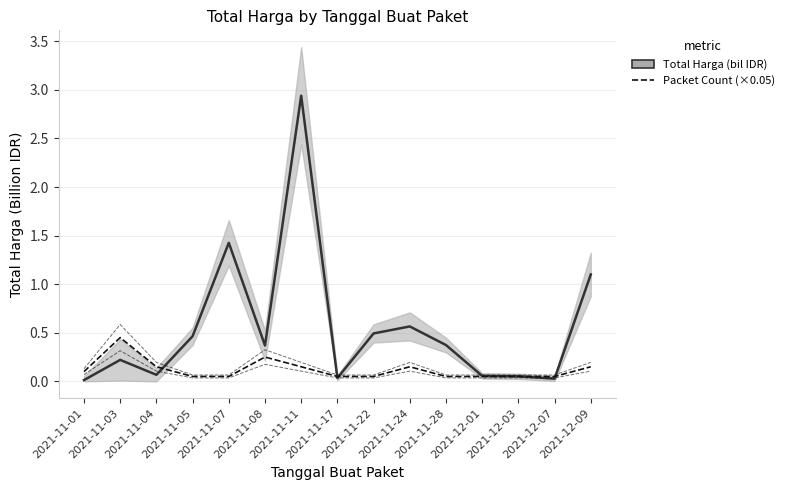

What is the difference between the maximum and second lowest values in the Total Harga (billion IDR) series?

2.9